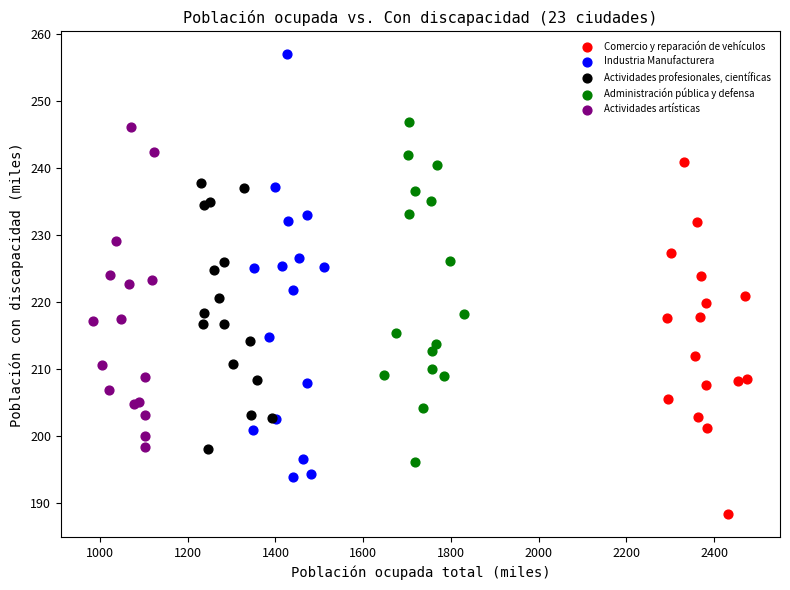

Which series has the widest spread of Y values?

Industria Manufacturera